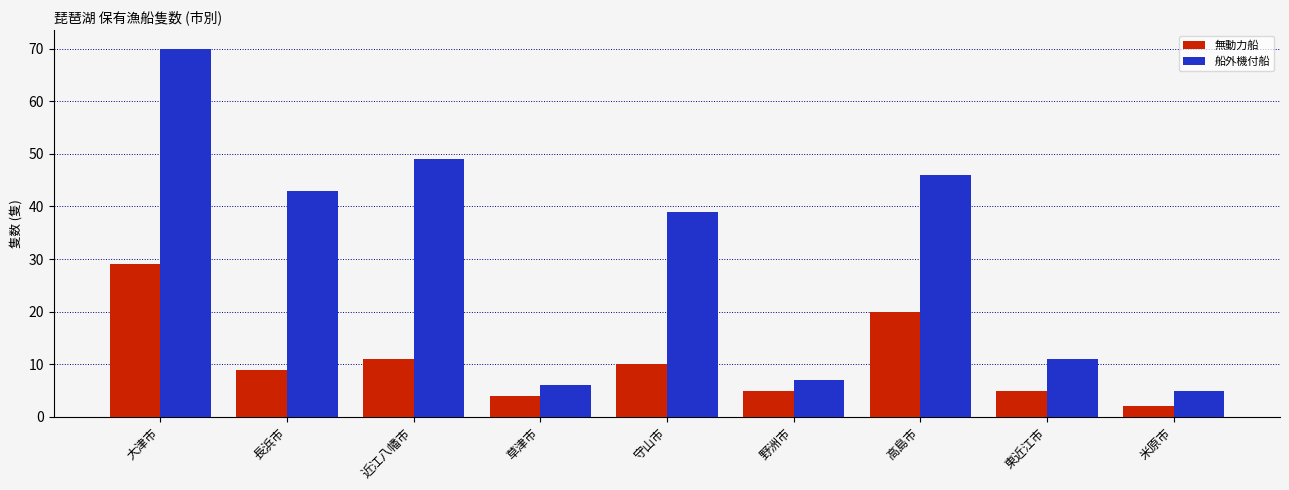

What is the difference between the maximum and minimum values in the 無動力船 series?

27